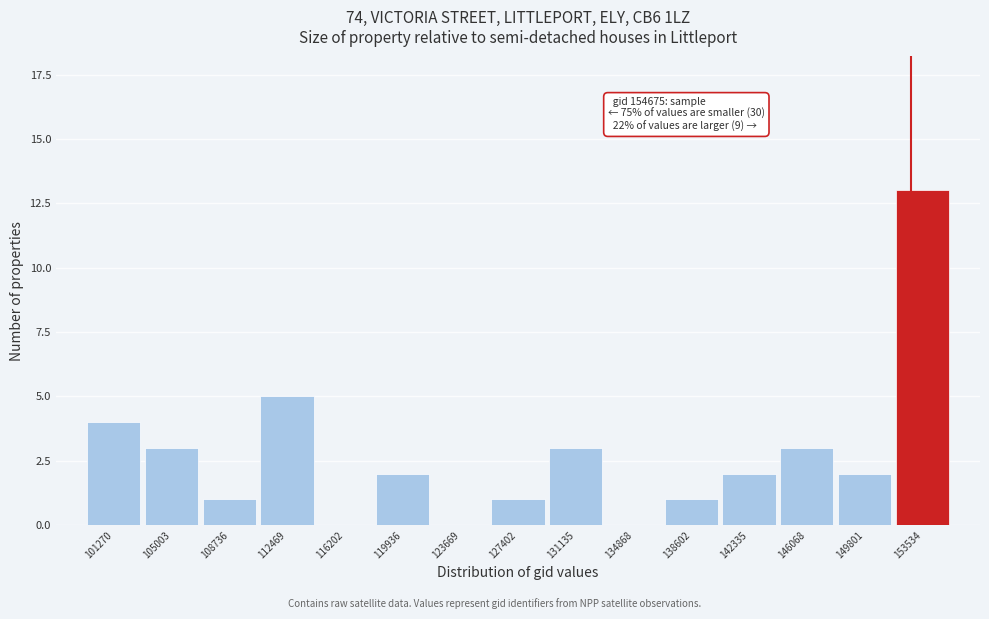

Reading left to right, list all the values displayed in this chart.

101270=4	105003=3	108736=1	112469=5	116202=0	119936=2	123669=0	127402=1	131135=3	134868=0	138602=1	142335=2	146068=3	149801=2	153534=13